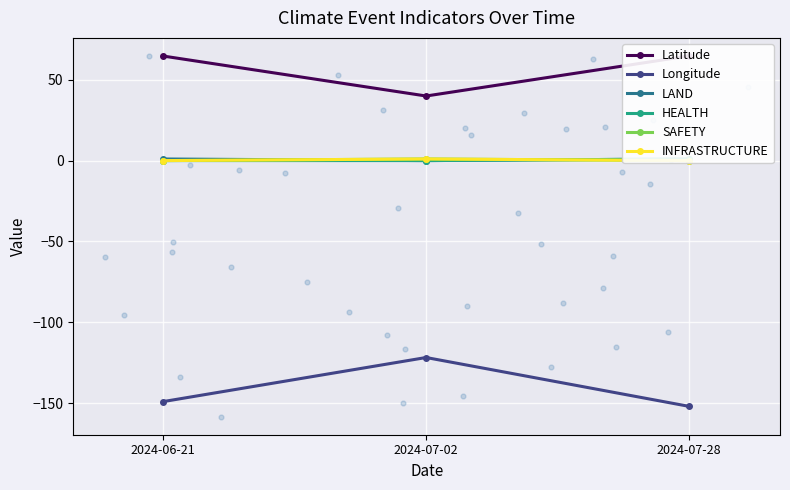

At how many categories does at least one series exceed -81?

3